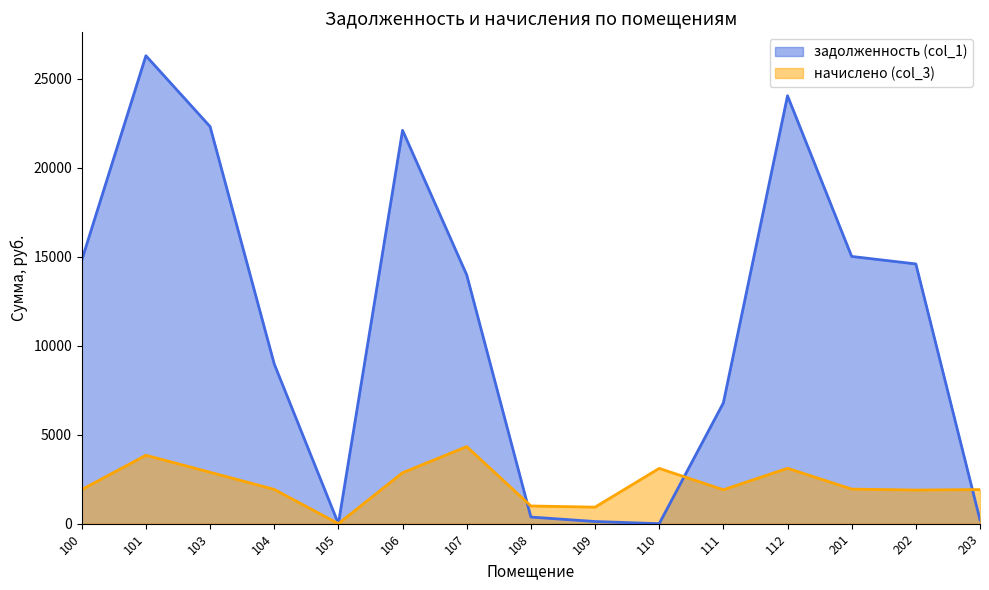

Which series has the largest total across all categories?

задолженность (col_1)